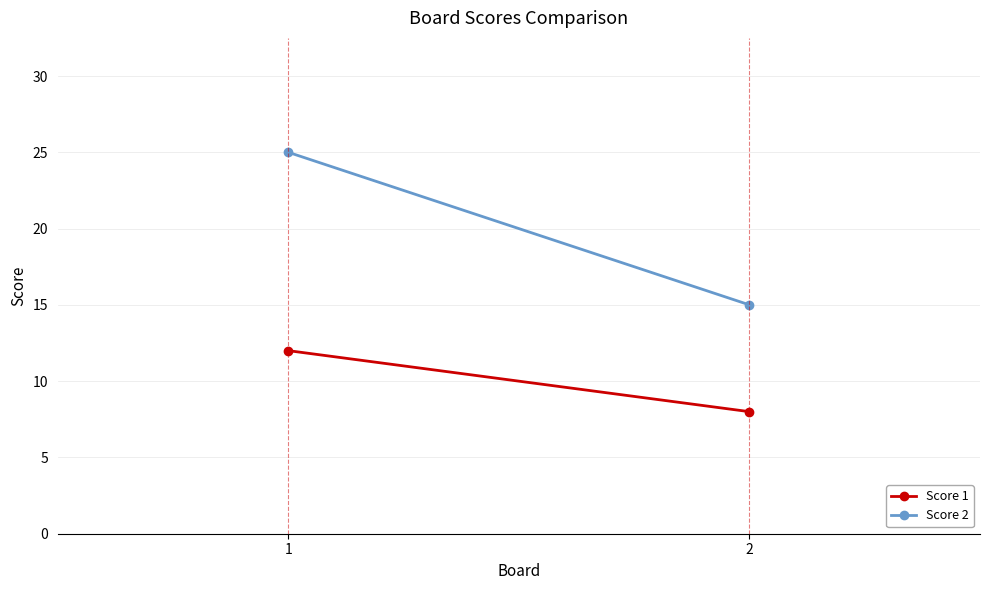

Which series has the largest total across all categories?

Score 2